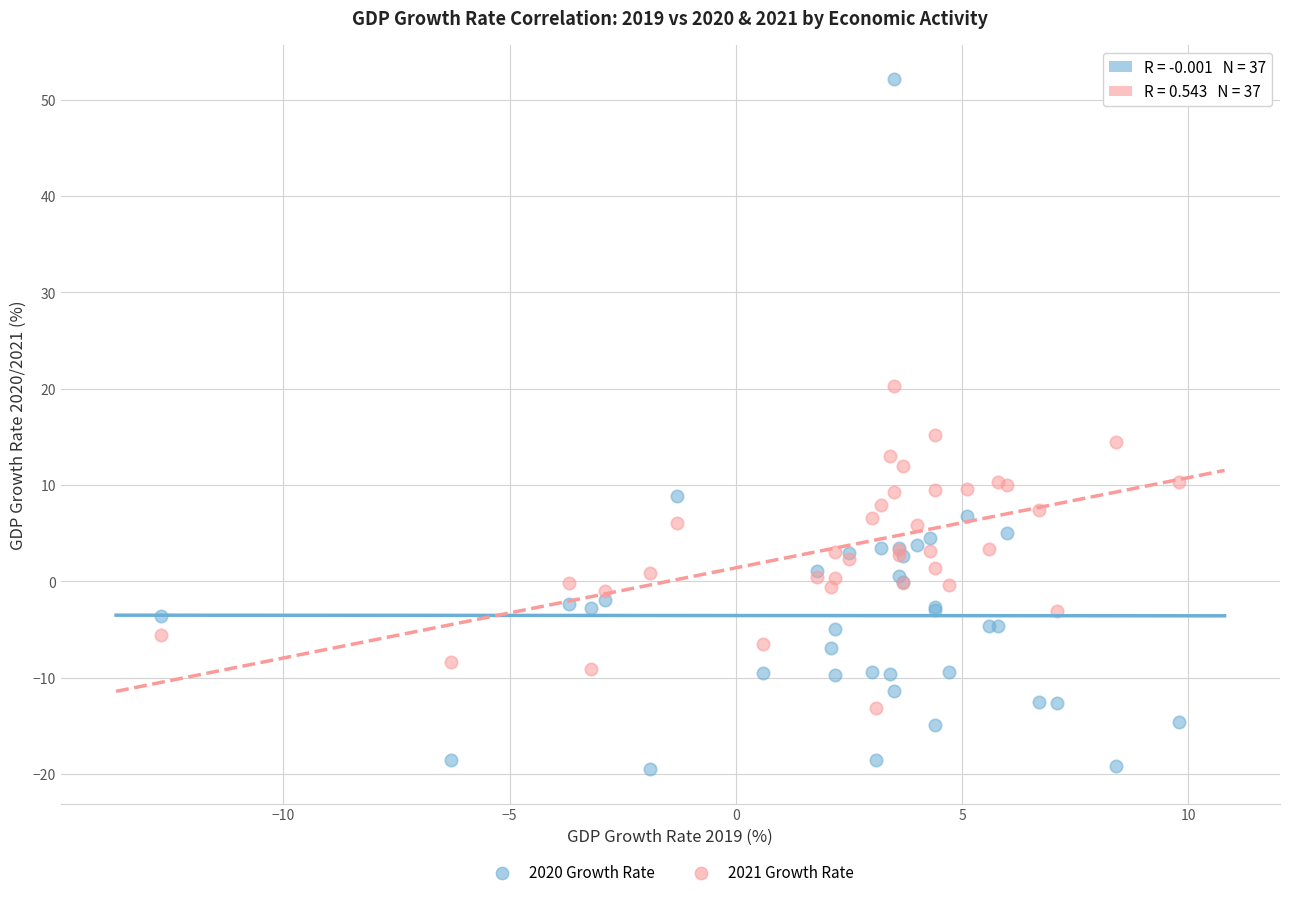

Which series contains the highest Y value?

2020 Growth Rate